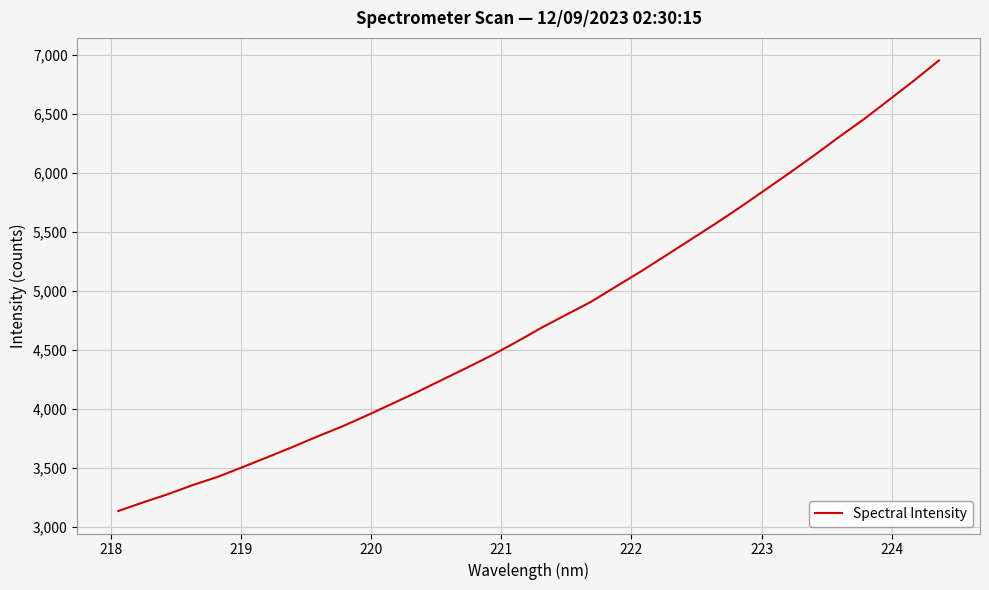

What is the smallest value displayed?

3137.8